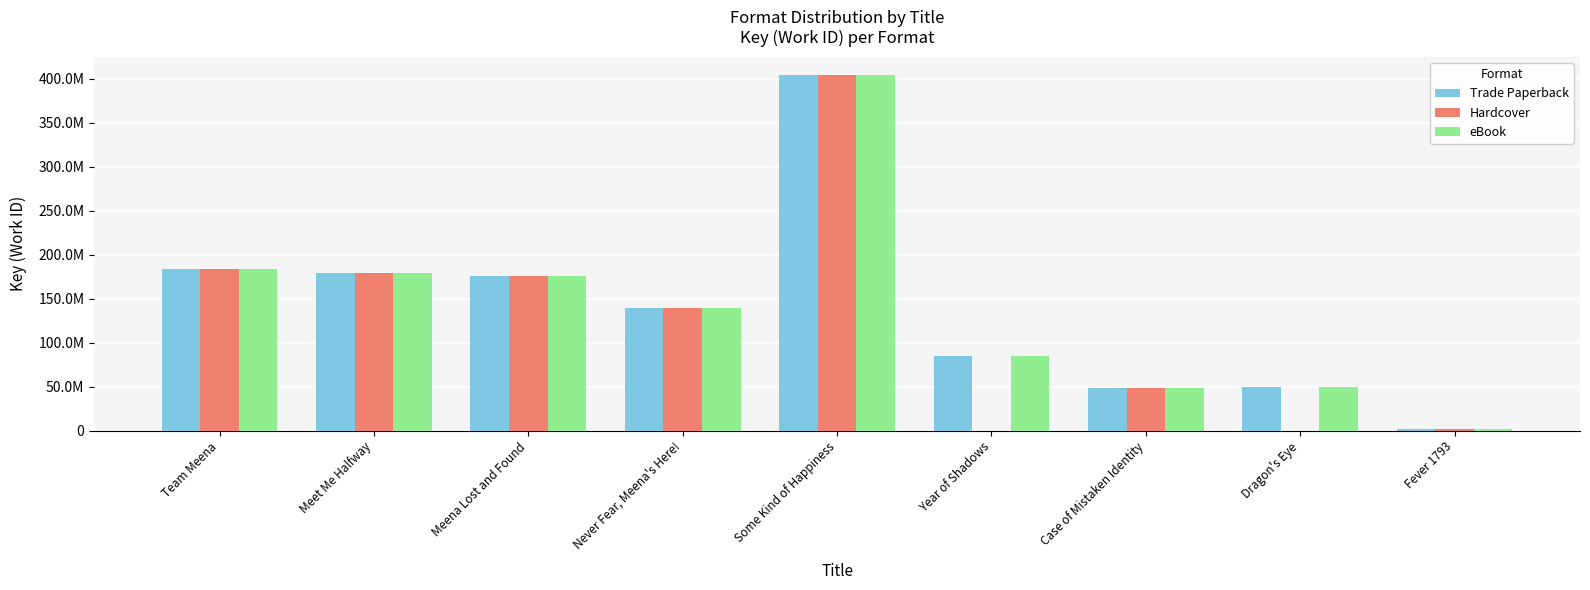

The Hardcover series shows 692820899.2 at Some Kind of Happiness. True or false?

False